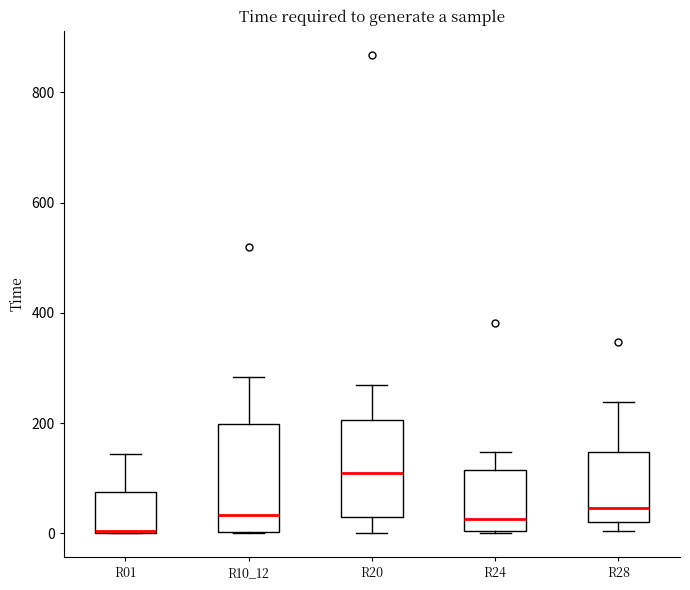

Reading left to right, read every box against the y-axis: the position of its median line, the range the box covers, and the ends of its whiskers. The values are not printed on the chart, so give them approximately, as read against the axis.

R01: median 0 (drawn on the box's lower edge), box 0 to 80, whiskers 0 to 140
R10_12: median 40, box 0 to 200, whiskers 0 to 280
R20: median 120, box 40 to 200, whiskers 0 to 260
R24: median 20, box 0 to 120, whiskers 0 to 140
R28: median 40, box 20 to 140, whiskers 0 to 240